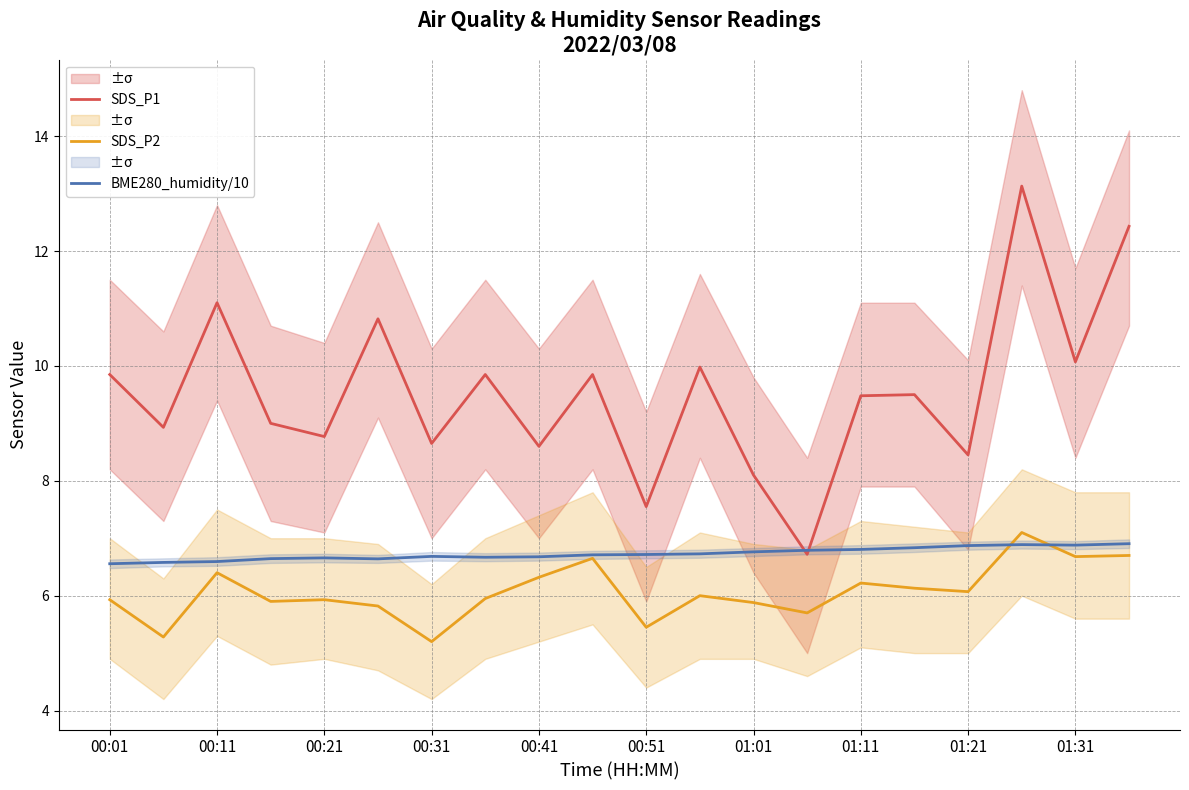

Rank the series by their maximum value, from lowest to highest.

BME280_humidity/10, SDS_P2, SDS_P1